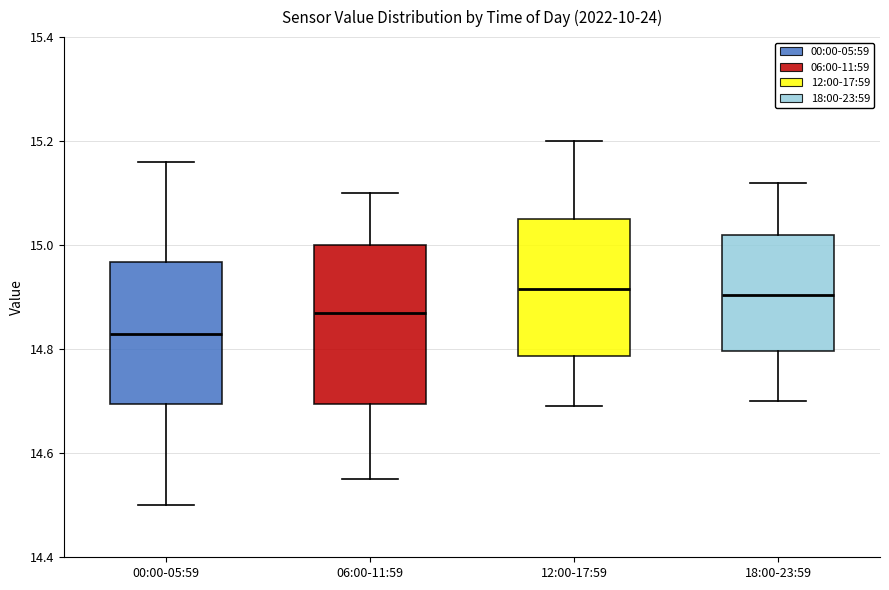

Reading left to right, read every box against the y-axis: the position of its median line, the range the box covers, and the ends of its whiskers. The values are not printed on the chart, so give them approximately, as read against the axis.

00:00-05:59: median 14.84, box 14.70 to 14.96, whiskers 14.50 to 15.16
06:00-11:59: median 14.88, box 14.70 to 15.00, whiskers 14.56 to 15.10
12:00-17:59: median 14.92, box 14.78 to 15.06, whiskers 14.70 to 15.20
18:00-23:59: median 14.90, box 14.80 to 15.02, whiskers 14.70 to 15.12